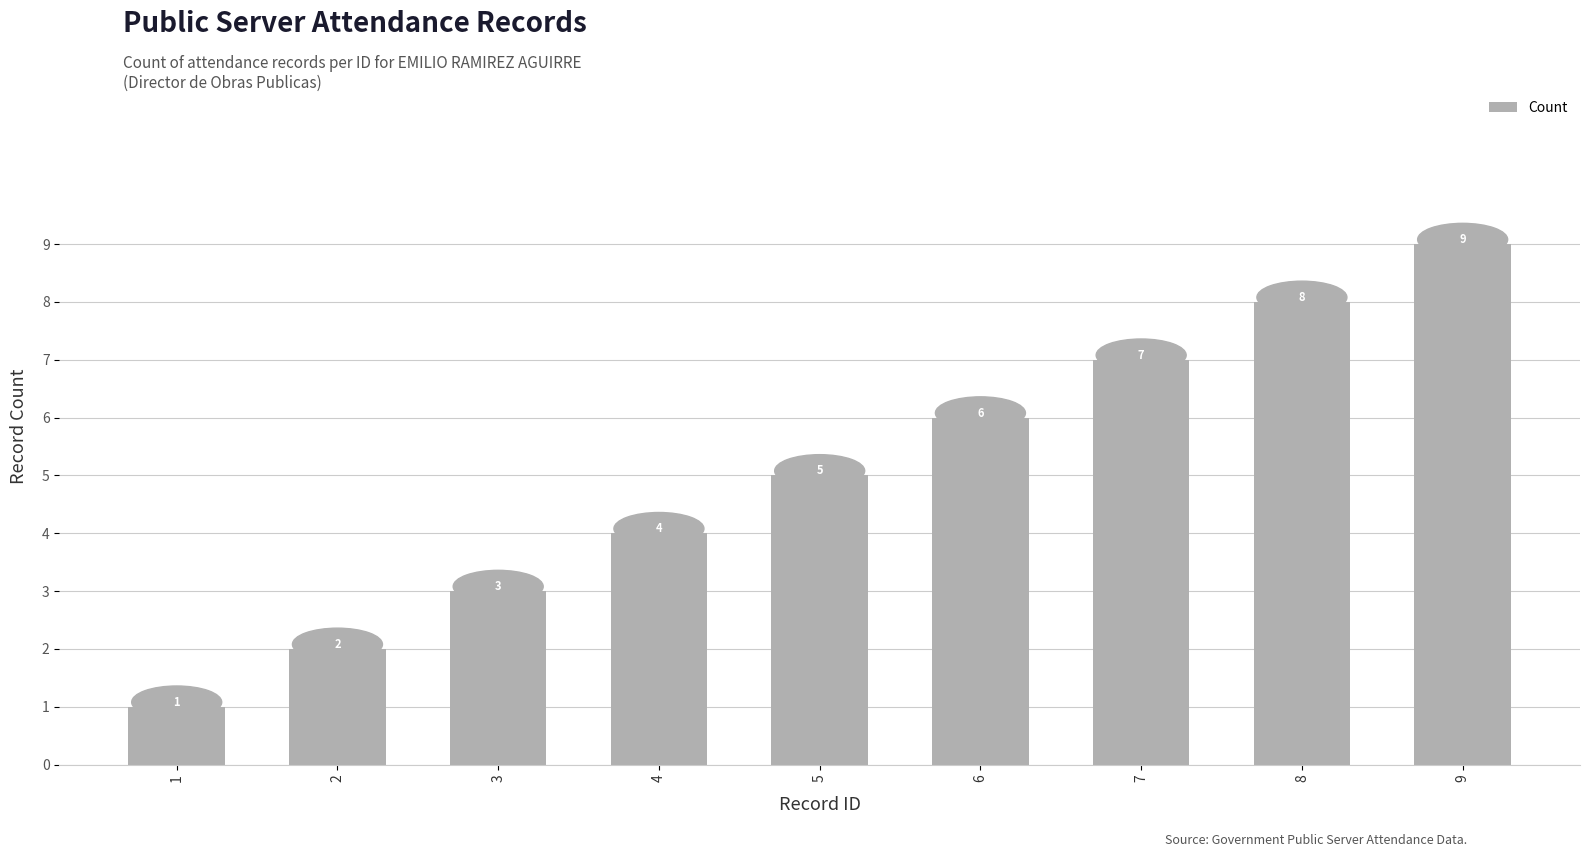

How many values are below 5?

4